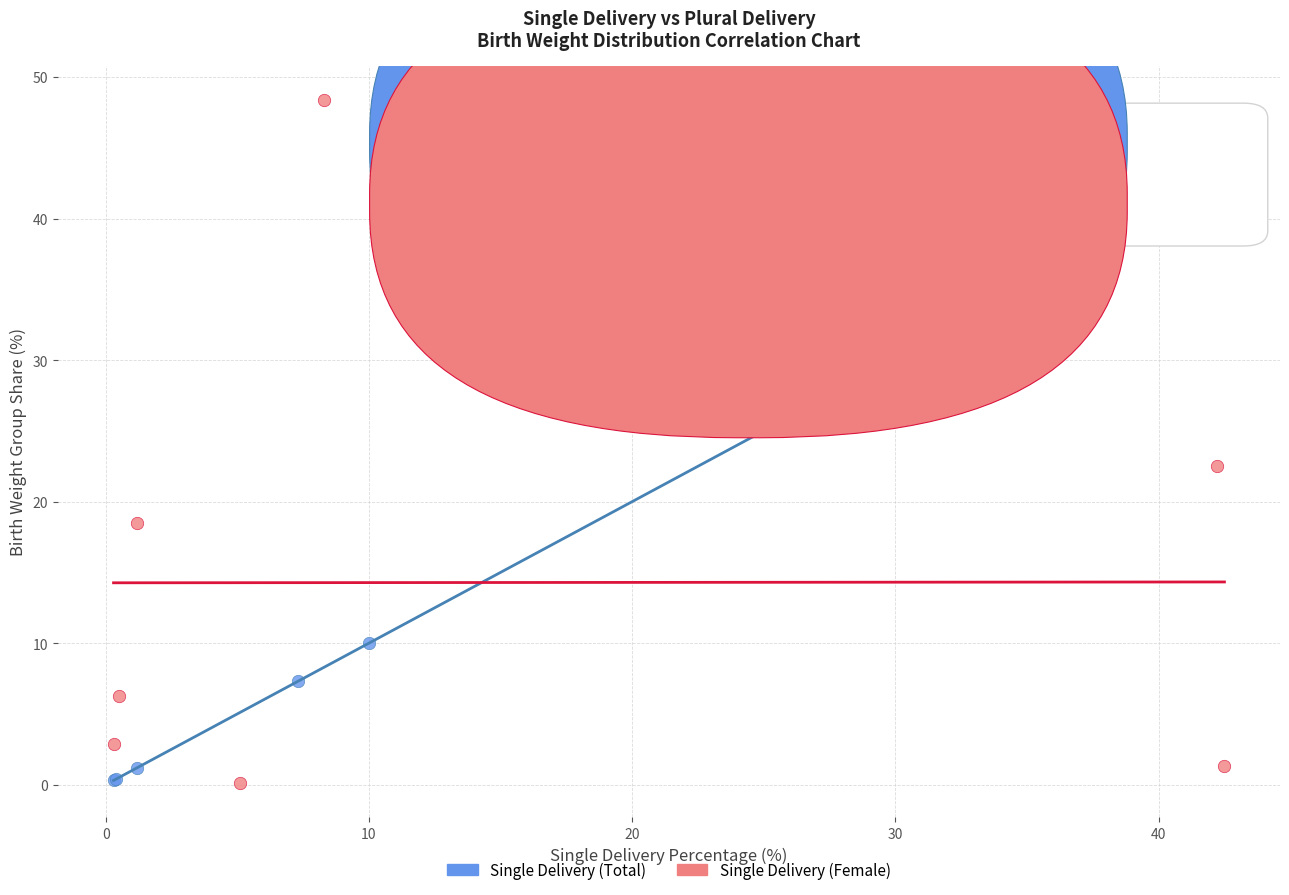

Which series reaches the maximum Y coordinate?

Single Delivery (Female)